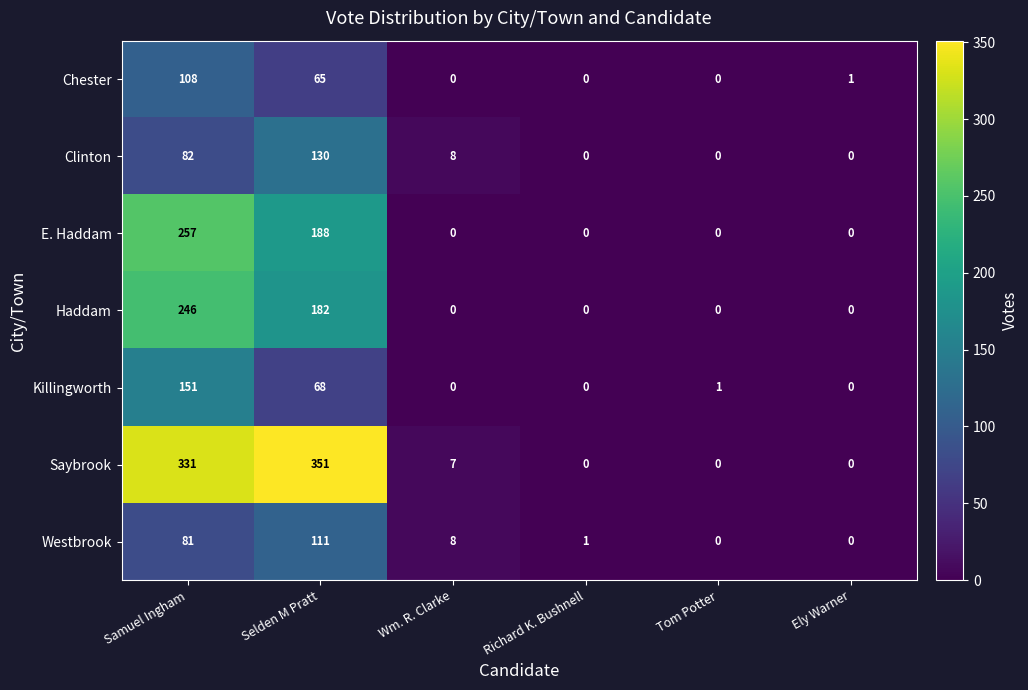

What is the difference between the highest and lowest values at Wm. R. Clarke?

8